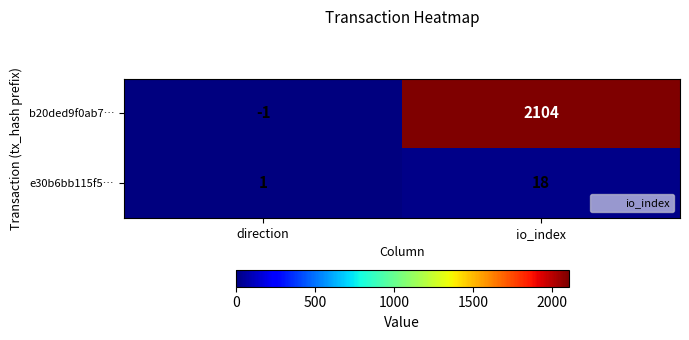

At which label does b20ded9f0ab7… reach its peak?

io_index